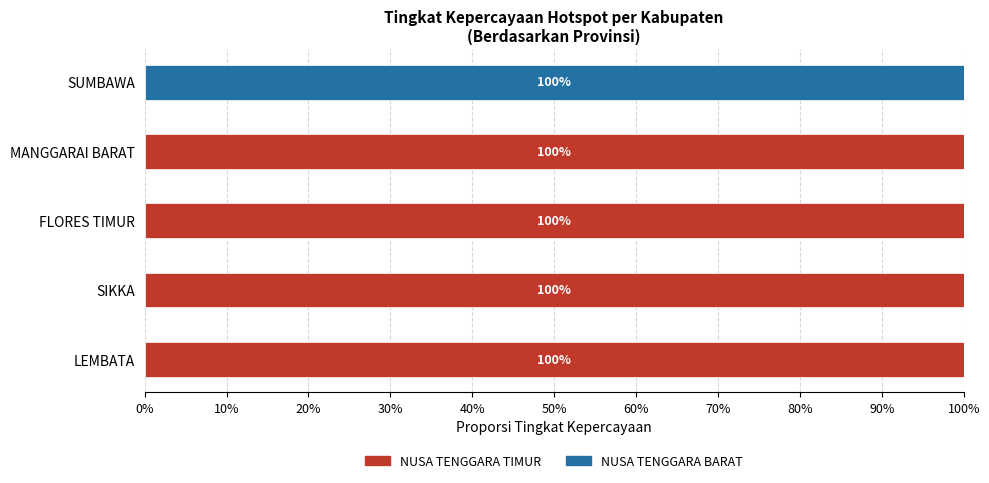

What are all the series names shown in the legend?

NUSA TENGGARA TIMUR, NUSA TENGGARA BARAT